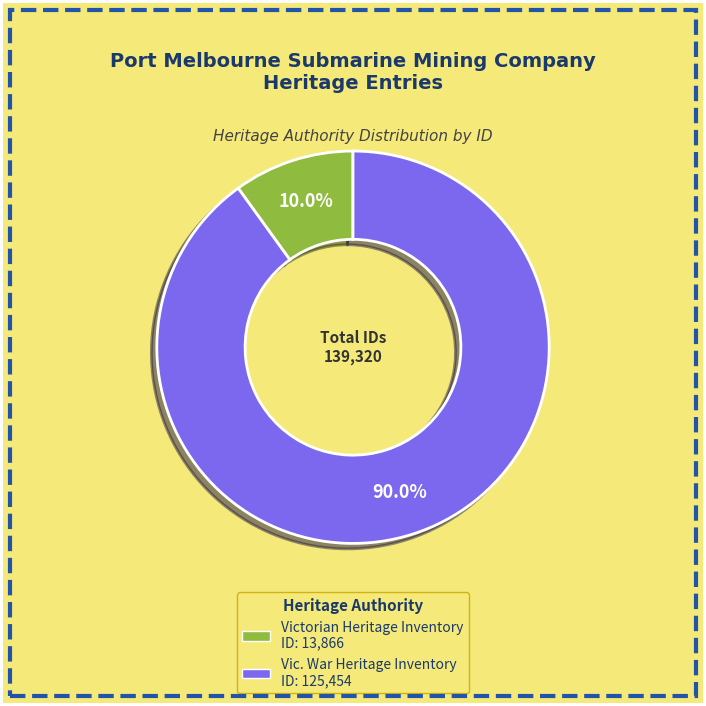

Does any single category account for the majority?

Yes